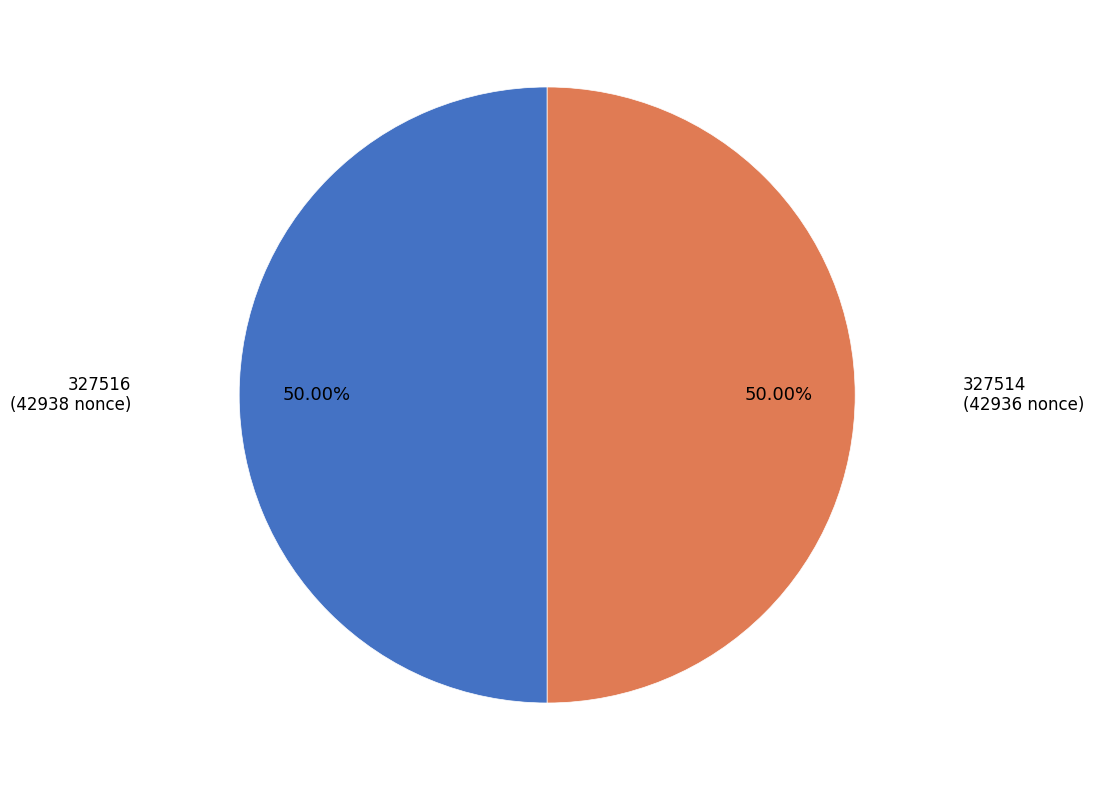

How many segments does this pie chart have?

2